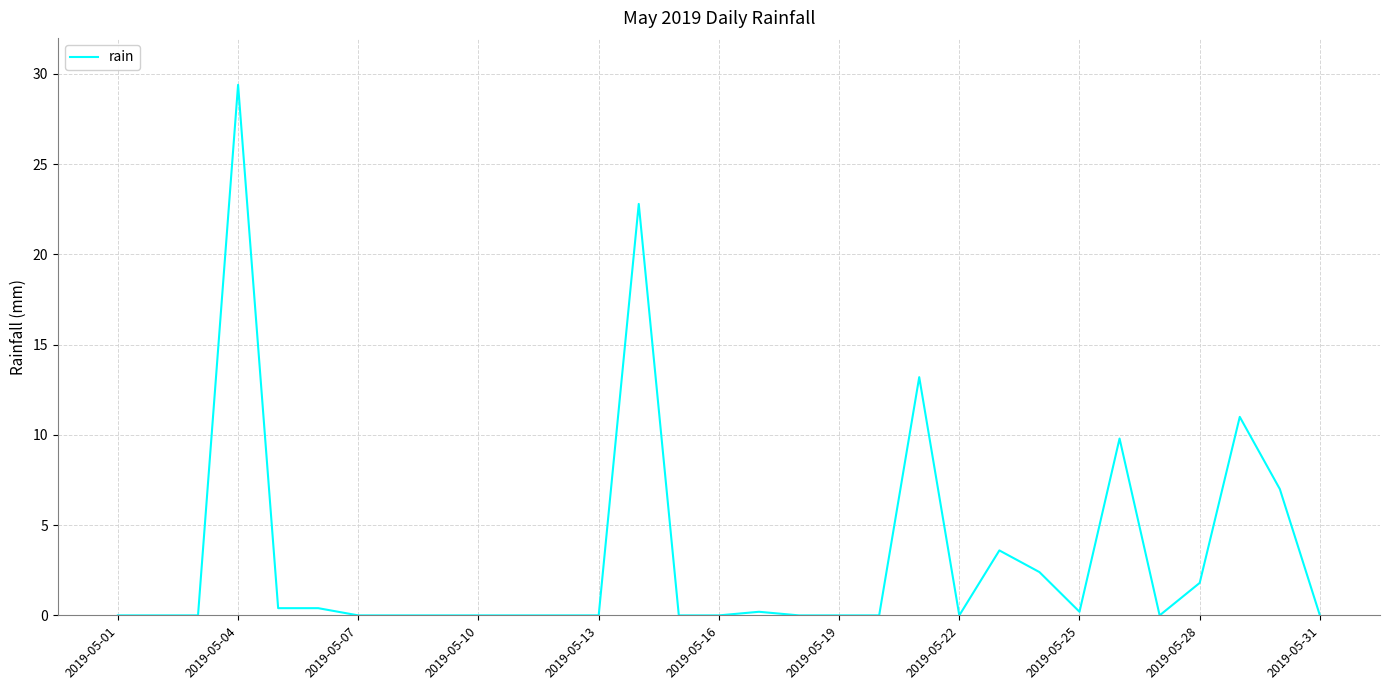

What is the greatest value displayed?

29.4